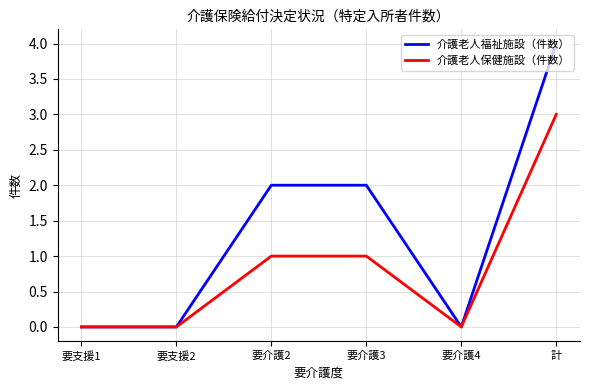

What is the difference between the 介護老人福祉施設（件数） values at 計 and 要介護3?

2